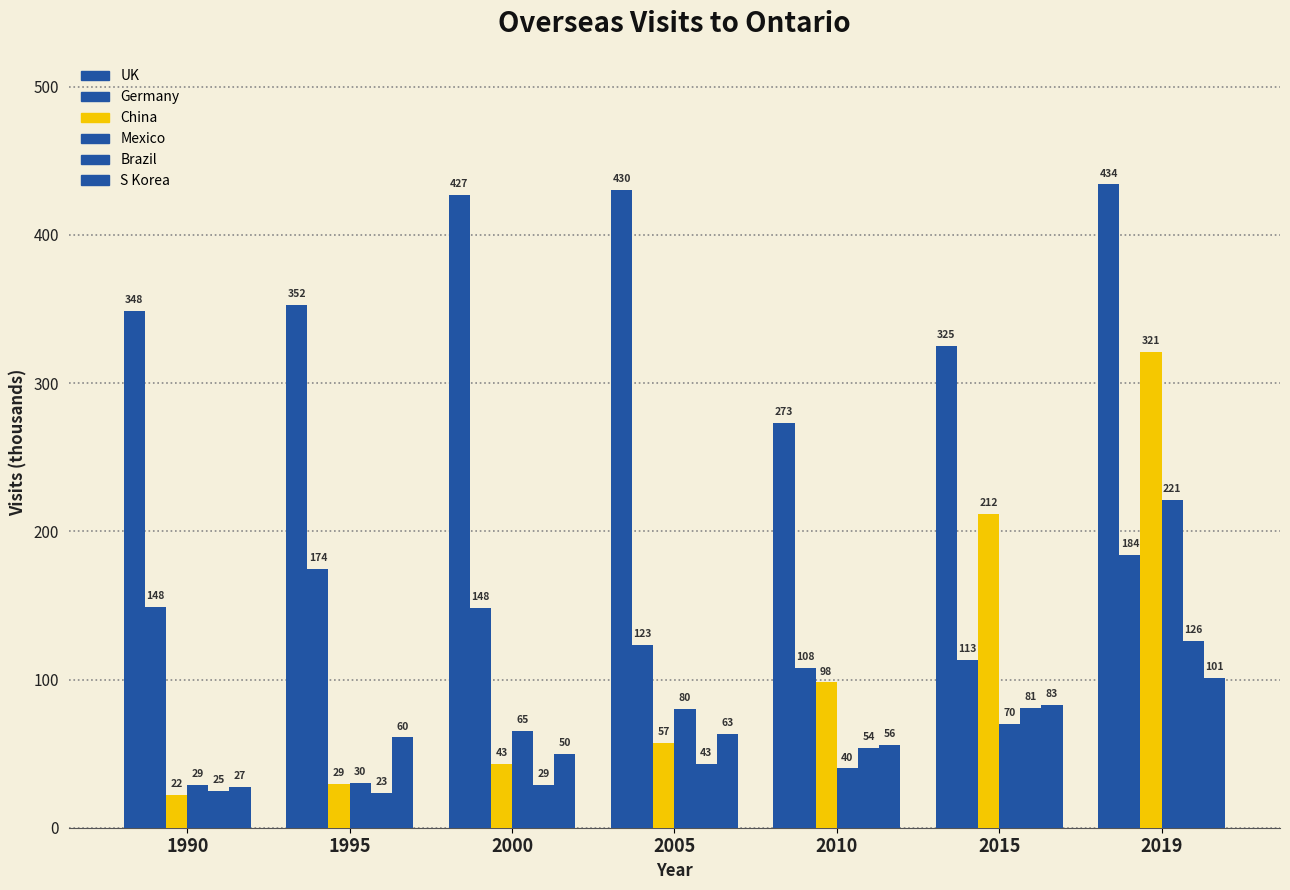

Which series has the largest range (max minus min)?

China